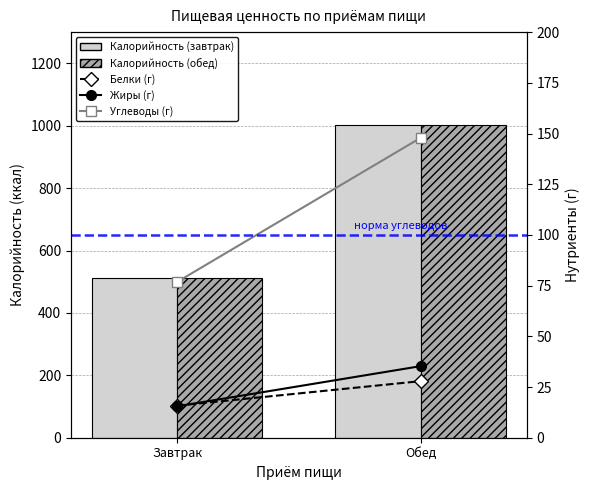

Reading left to right, what are all the values shown in this chart?

Калорийность (ккал): Завтрак=512.0	Обед=1000.9
Калорийность (ккал, корп): Завтрак=512.0	Обед=1000.9
Белки (г): Завтрак=15.8	Обед=27.9
Жиры (г): Завтрак=15.5	Обед=35.3
Углеводы (г): Завтрак=76.8	Обед=147.9